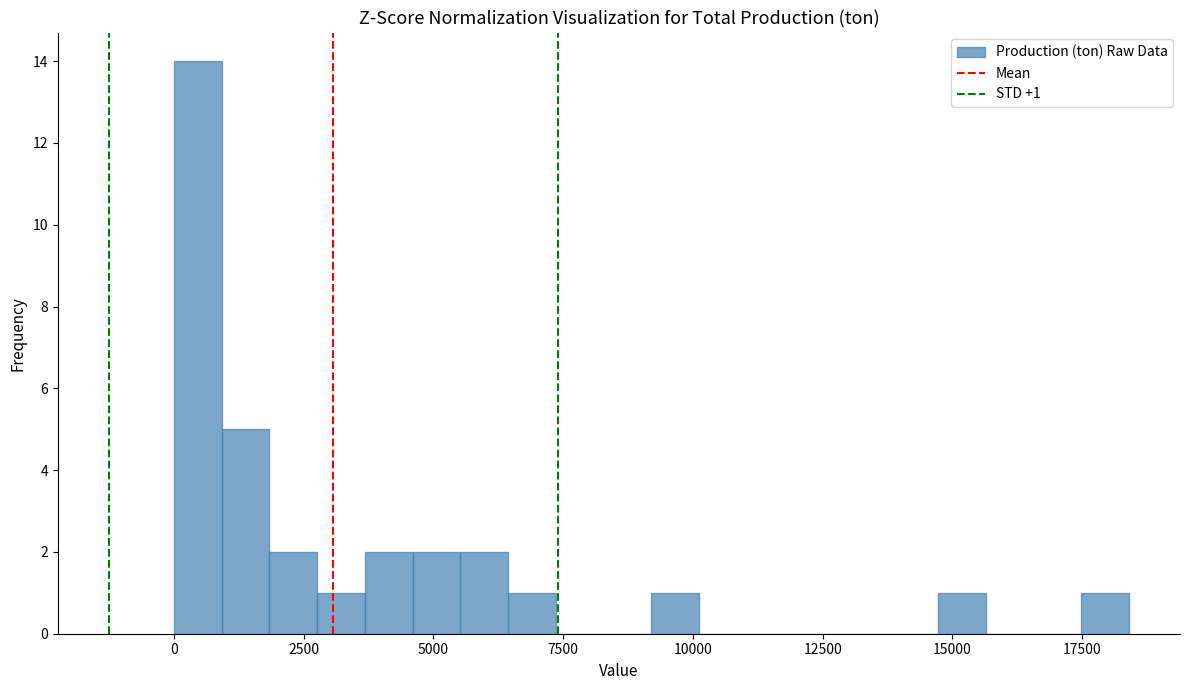

Read against the x-axis, roughly where is the centre of the tallest bar?

500